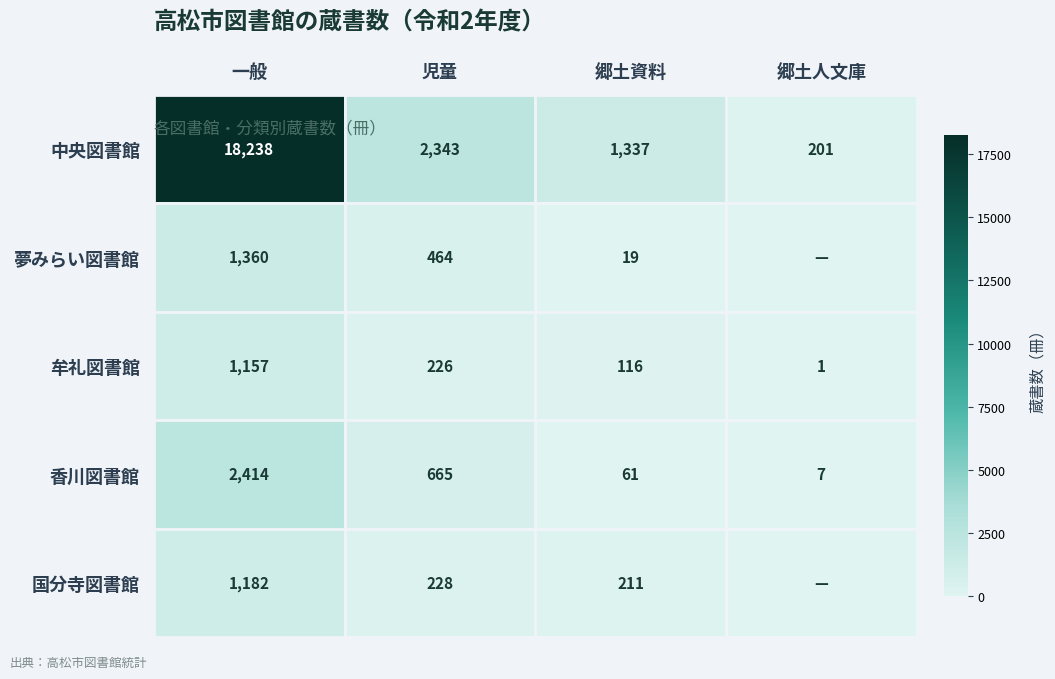

At which category is the sum across all series the highest?

一般